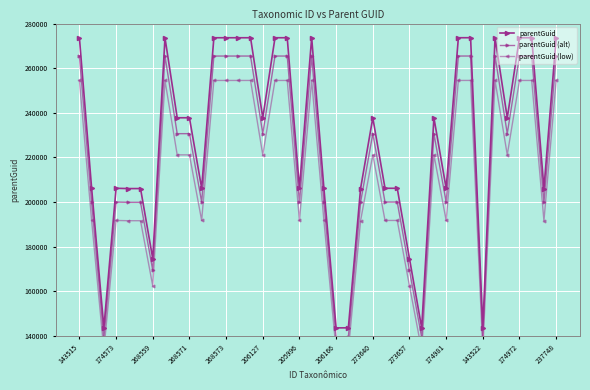

True or false: parentGuid (alt) has more than 2 interior local peaks.

True